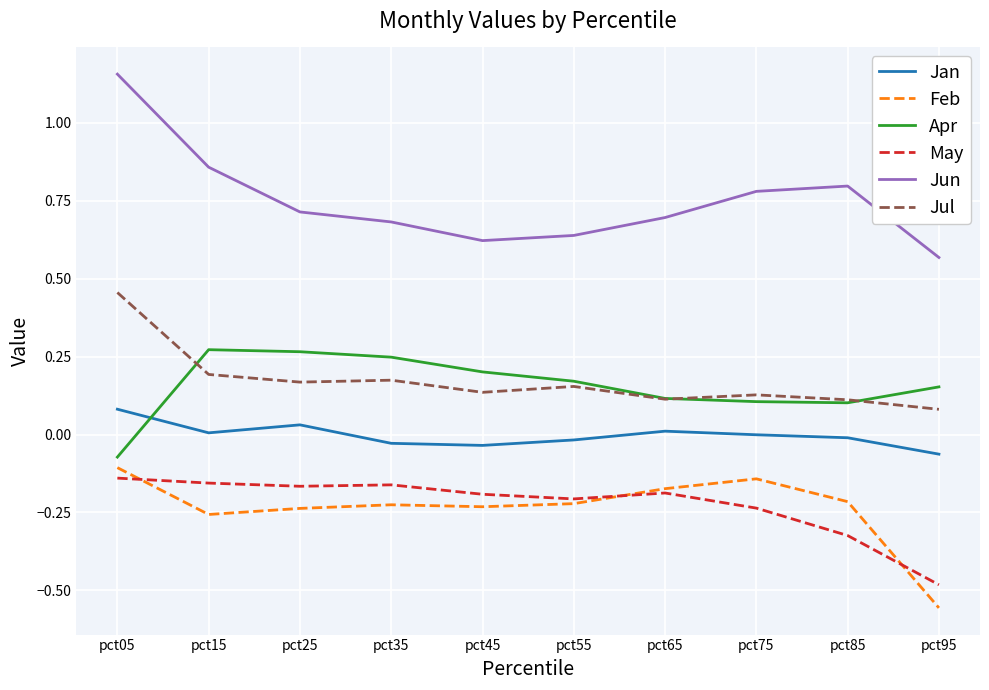

Which category has the lowest value in the Apr series?

pct05